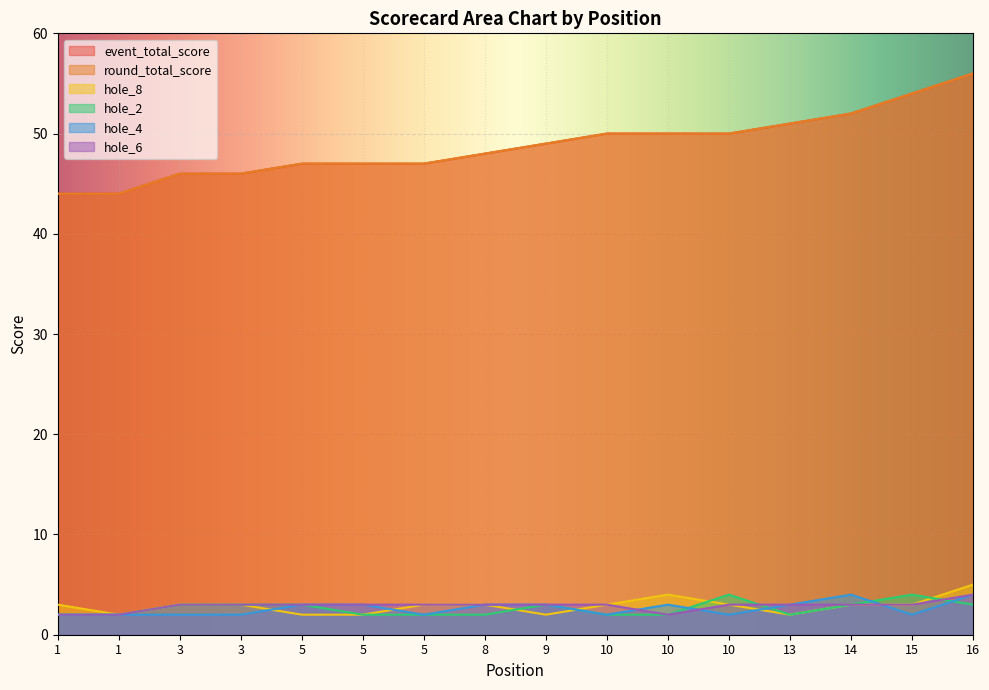

How many lines are shown in the chart?

6